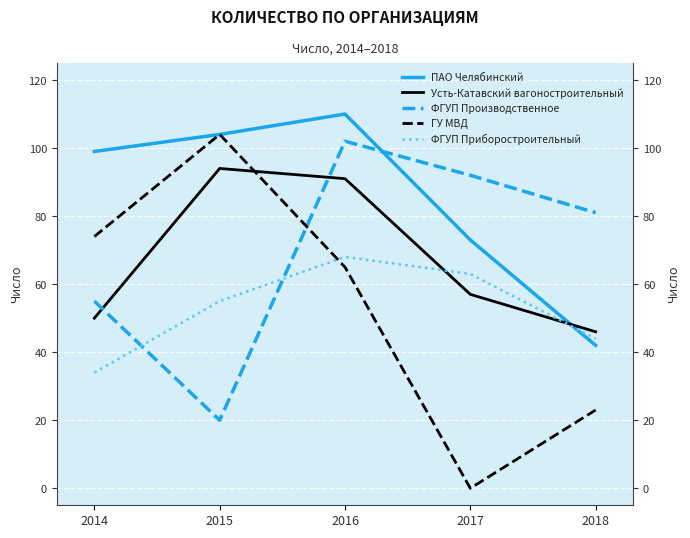

At how many categories does at least one series exceed 13?

5